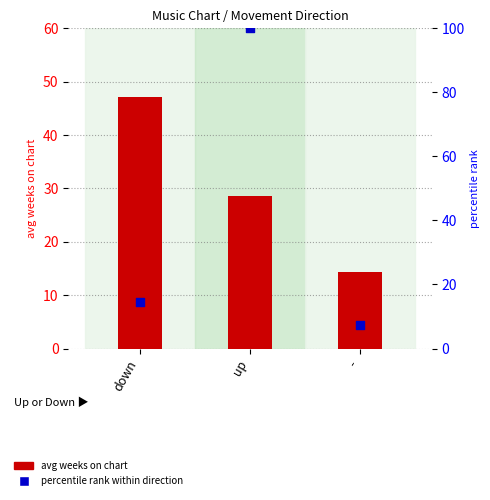

Which series reaches the minimum Y coordinate?

percentile rank within direction